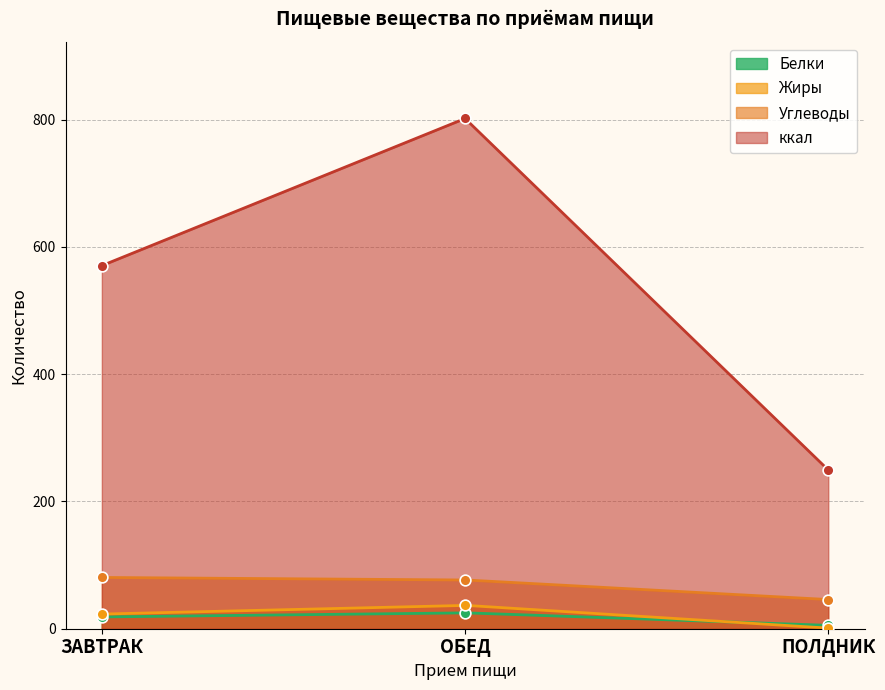

At how many categories does at least one series exceed 689?

1